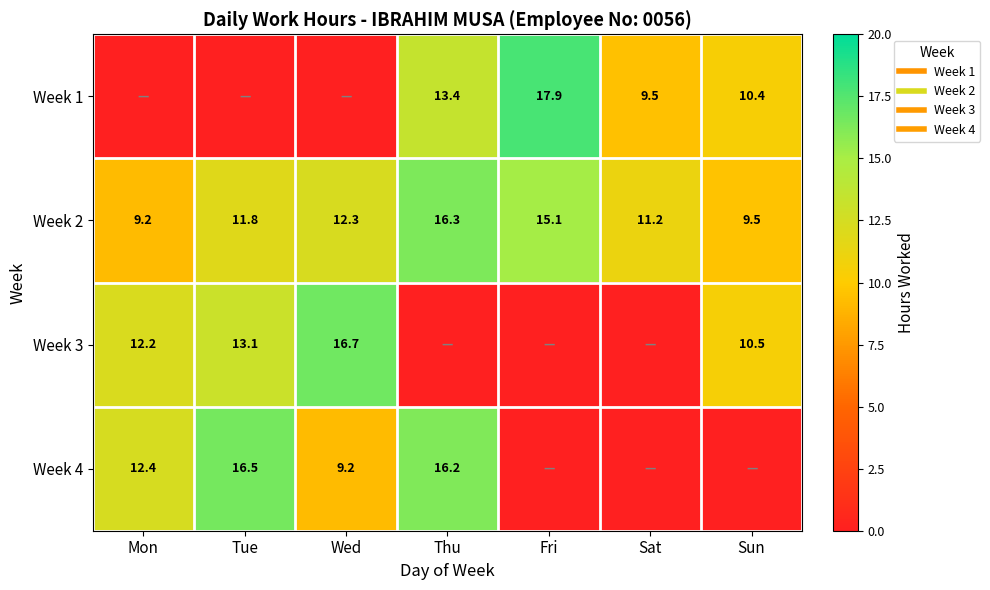

Rank the series at Sat from lowest to highest value.

Week 3, Week 4, Week 1, Week 2